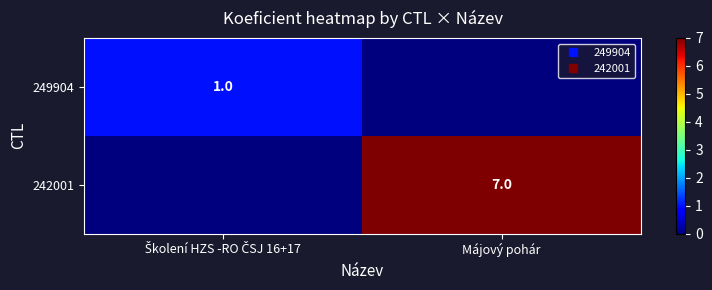

Which series has the largest range (max minus min)?

242001